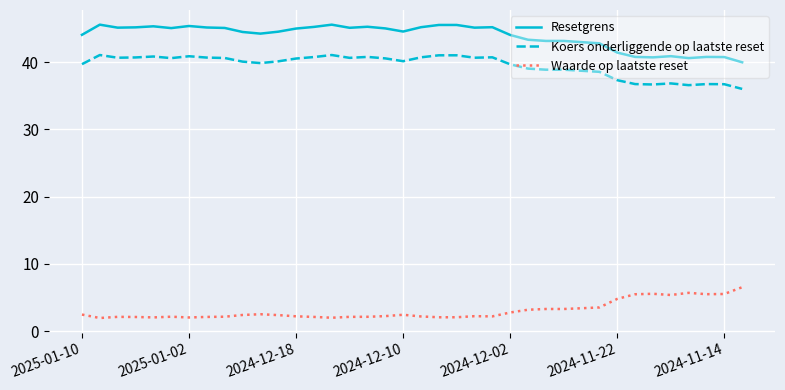

What is the sum of all Resetgrens values?

1666.2